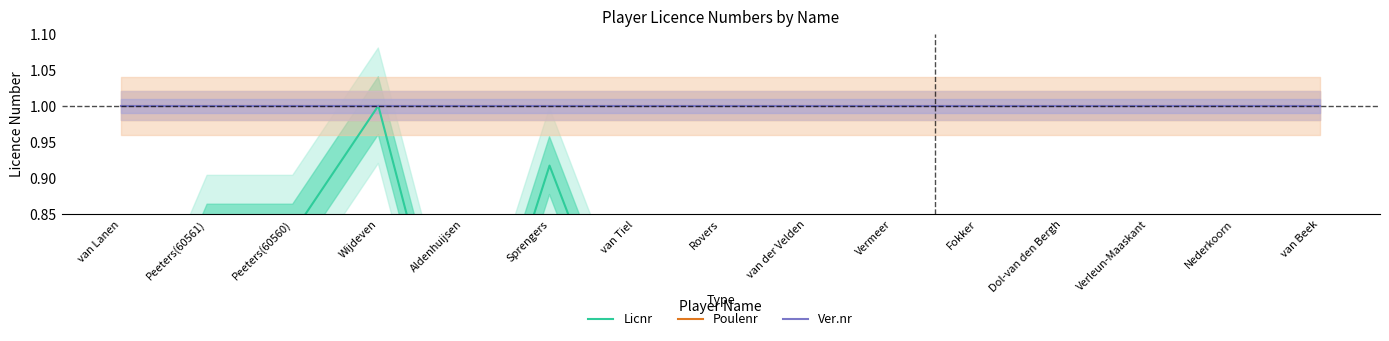

The Ver.nr series shows 1.5 at van Lanen. True or false?

False